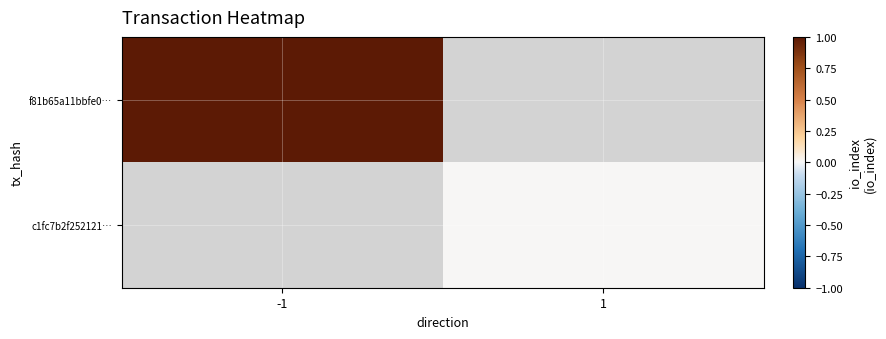

Is it true that c1fc7b2f252121… equals 0.0 at 1?

True